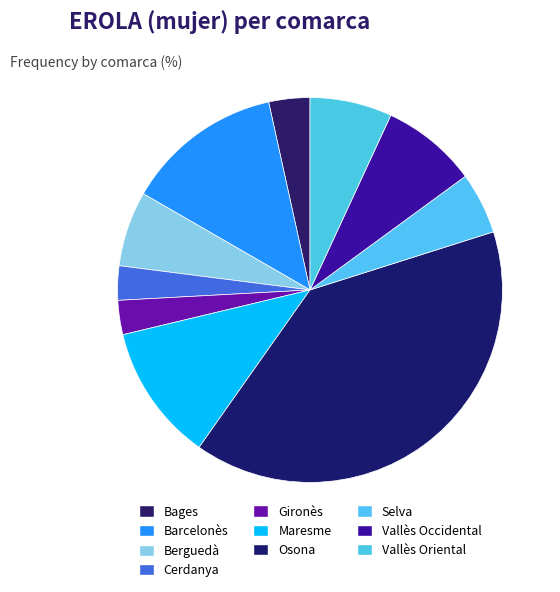

Which slice is the largest?

Osona